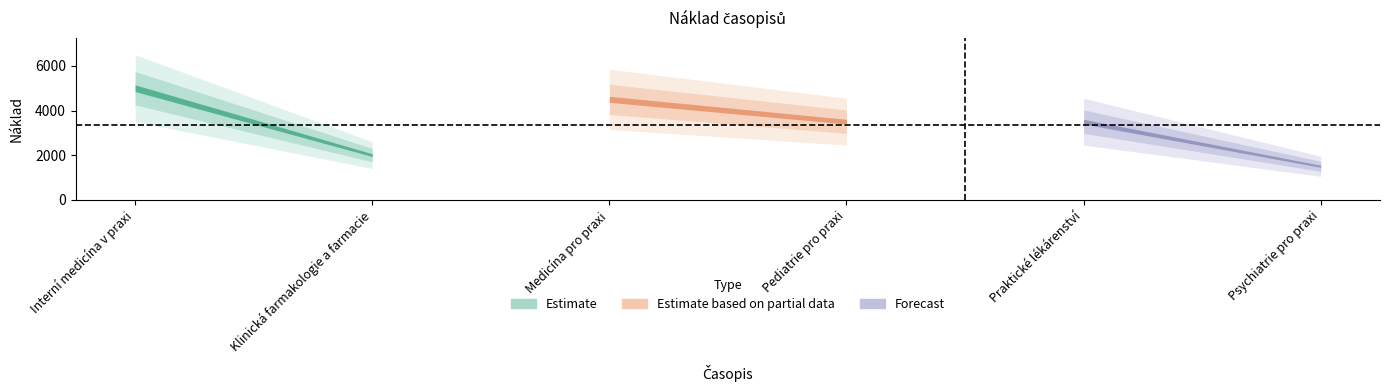

Rank the categories by value from lowest to highest.

Psychiatrie pro praxi, Klinická farmakologie a farmacie, Pediatrie pro praxi, Praktické lékárenství, Medicína pro praxi, Interní medicína v praxi